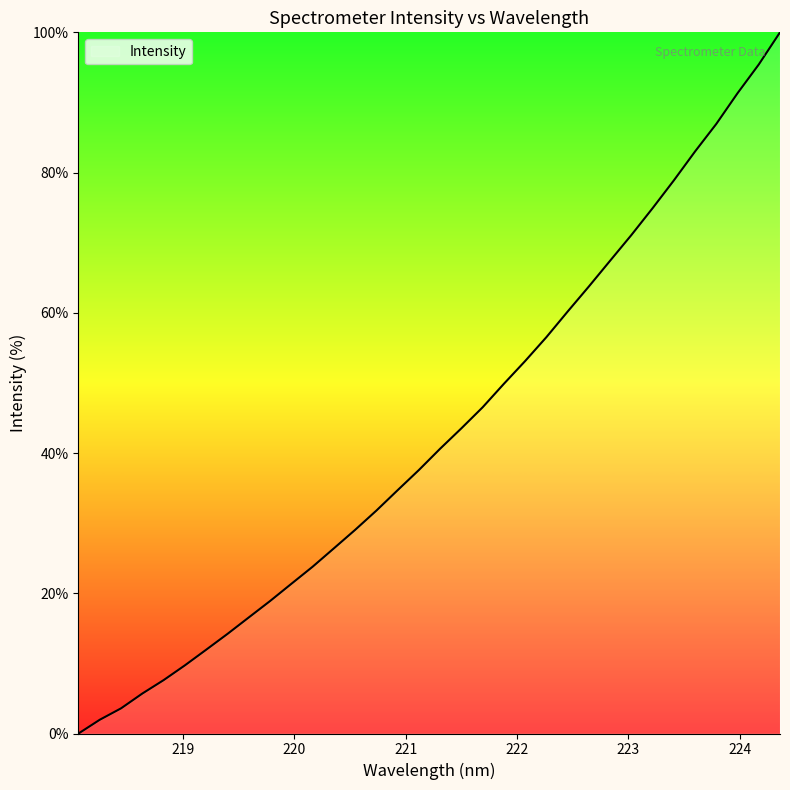

What is the maximum value shown in the chart?

100.0